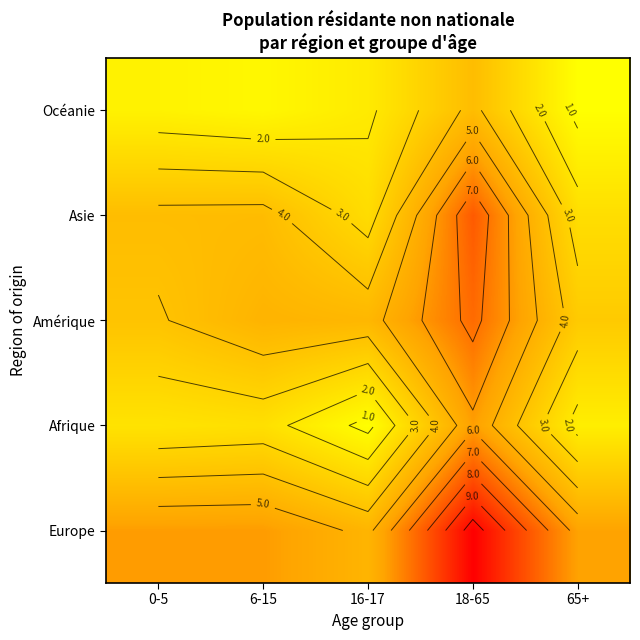

Is it true that Europe equals 8.7 at 65+?

False